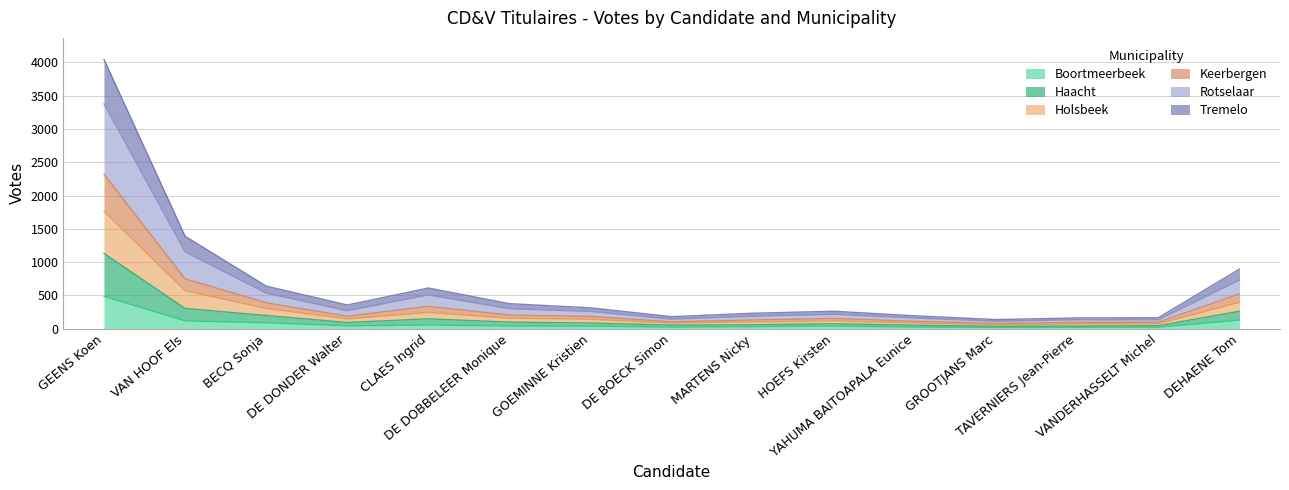

True or false: Rotselaar and Tremelo intersect in this chart.

False